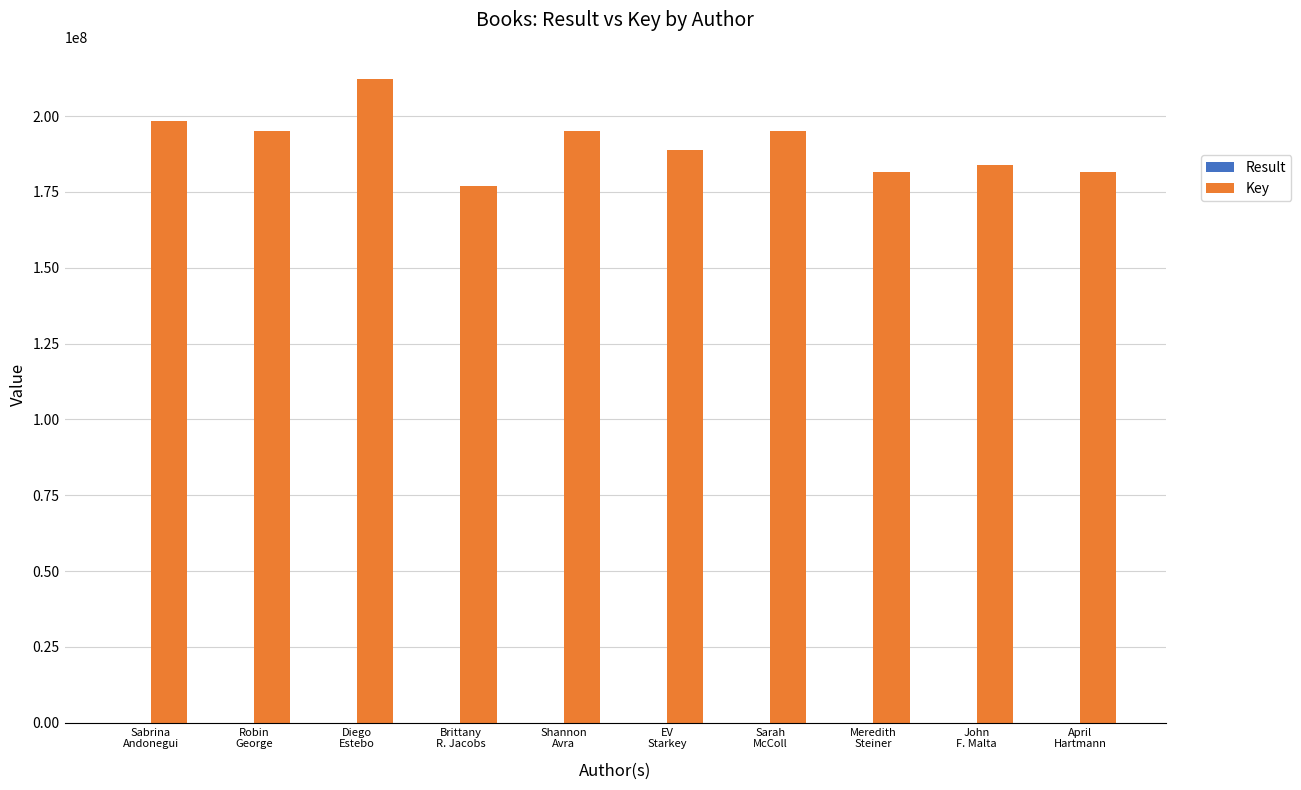

What is the greatest value displayed?

212214746